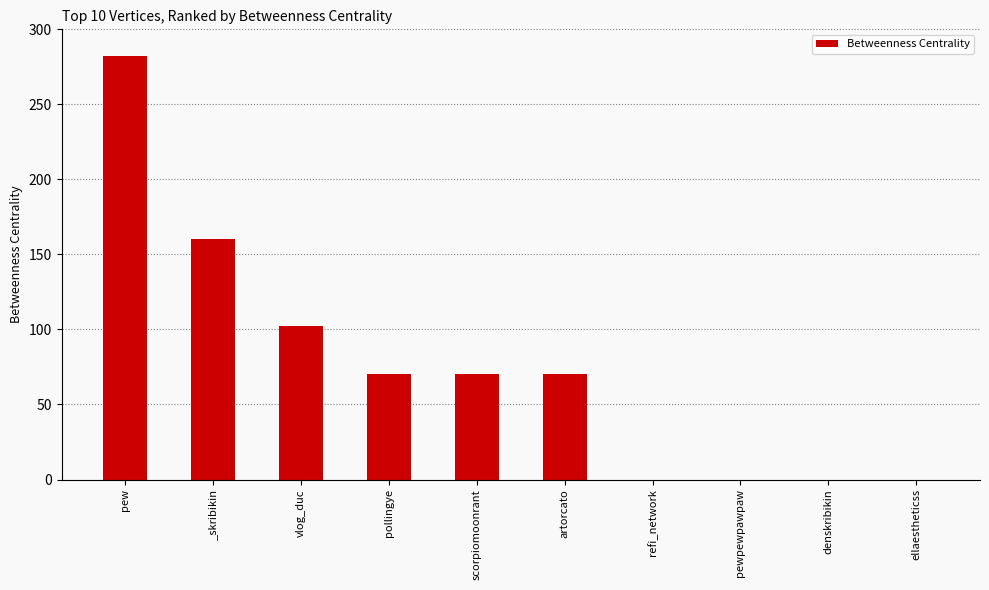

Between refi_network and artorcato, which is larger?

artorcato